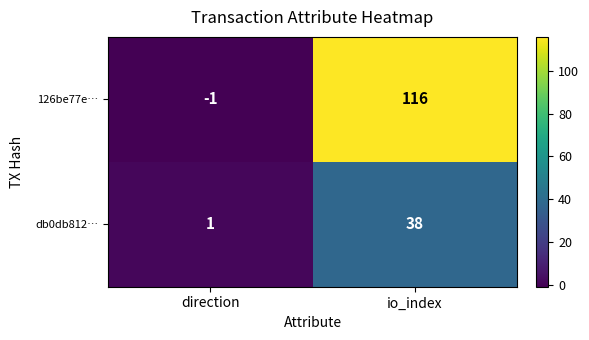

Which series changed the most between direction and io_index?

126be77e…